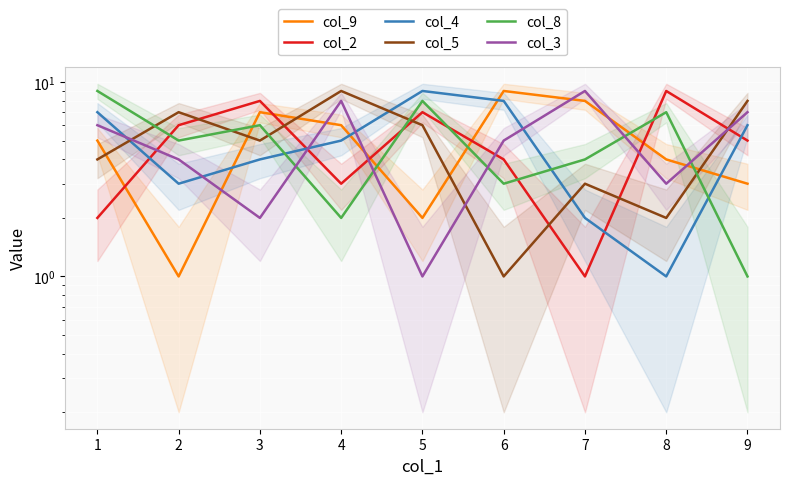

What is the value of the col_2 point at the 9th from the left?

5